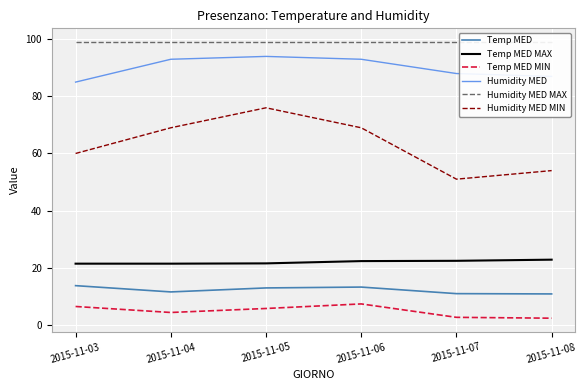

What is the lowest value of the Temp MED MIN series?

2.3